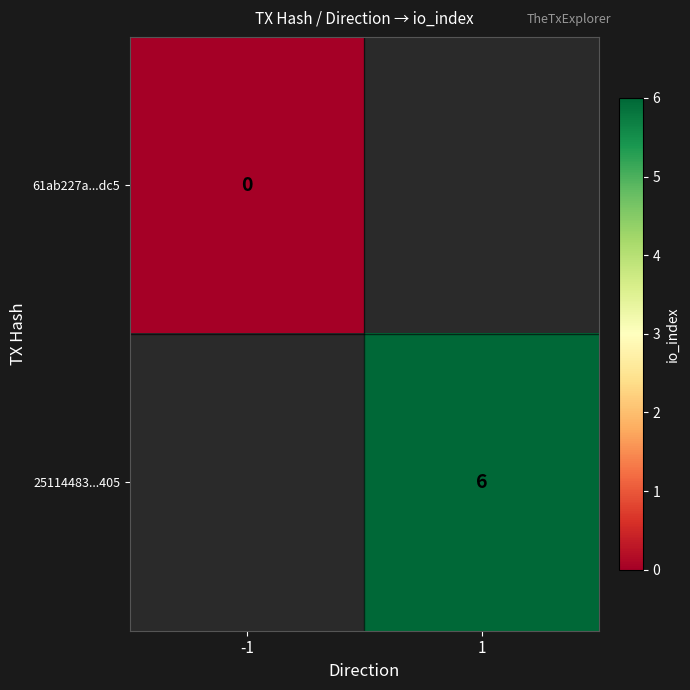

The 25114483...405 series shows 6 at 1. True or false?

True